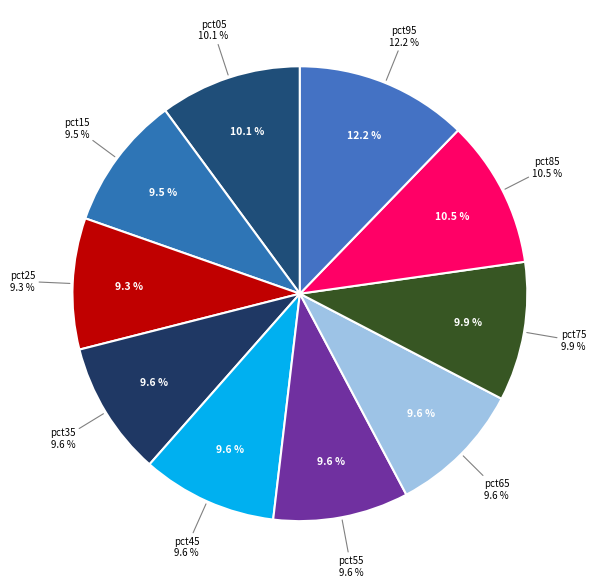

Is pct35 the majority of the pie?

No